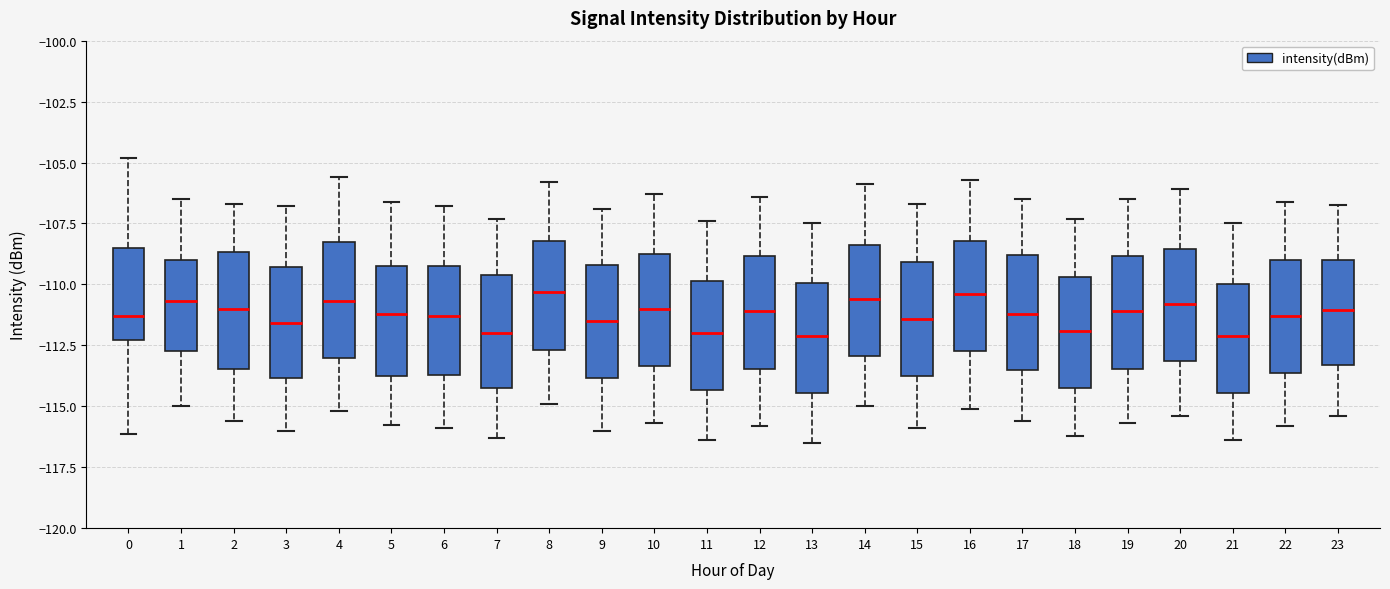

Where is the upper edge of the box at x = 22 on the y-axis? The values are not printed on the chart, so give them approximately, as read against the axis.

-109.0